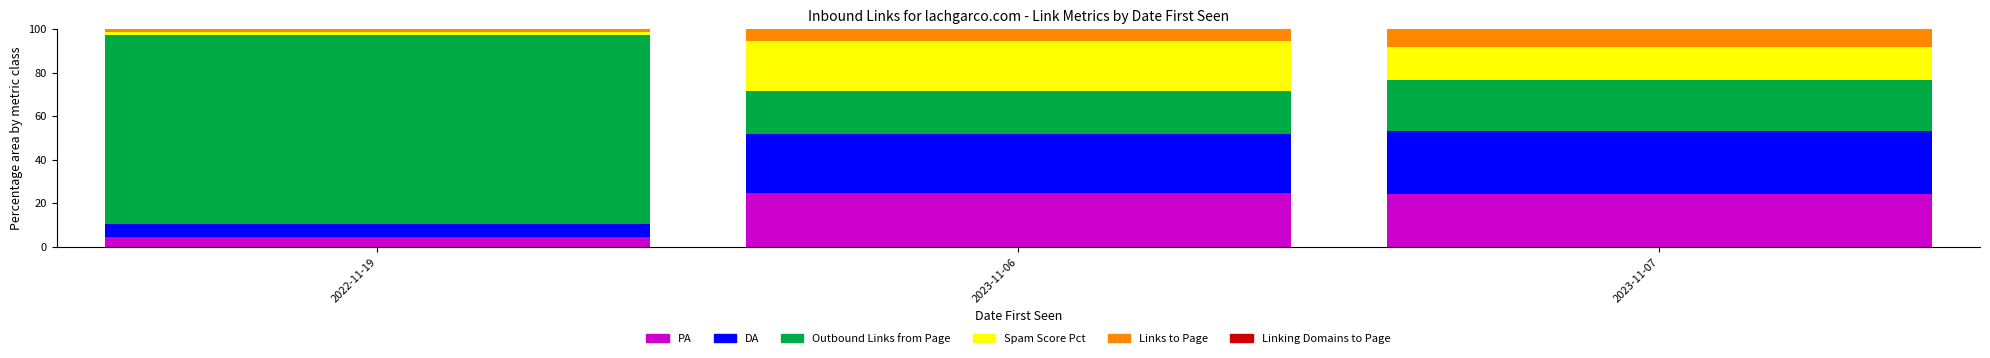

The PA series shows 36.0 at 2023-11-07. True or false?

False